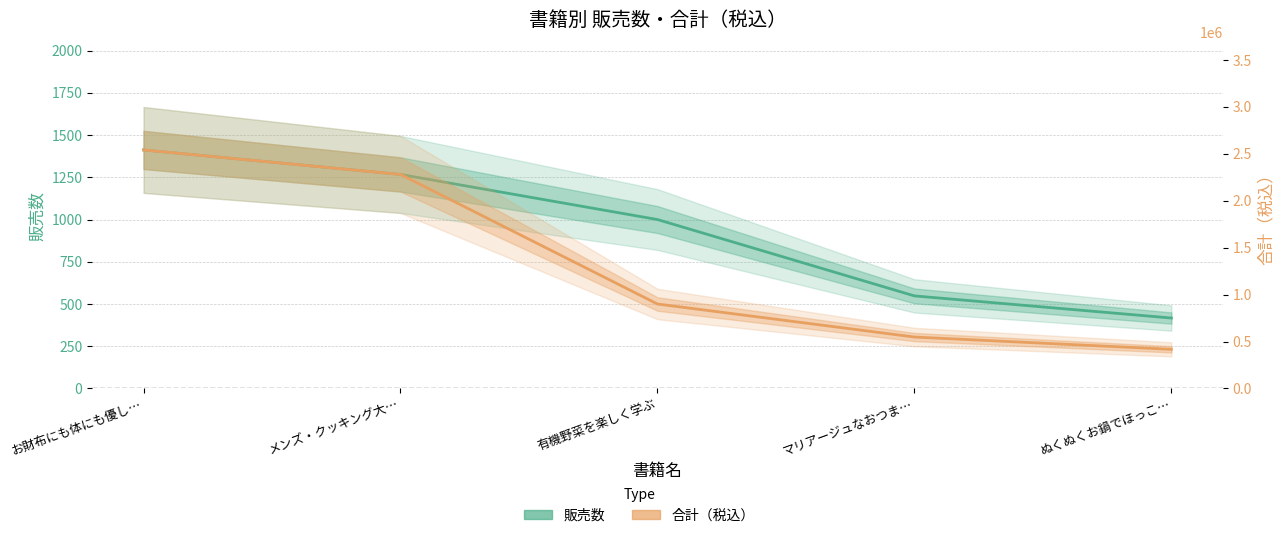

At which label does 販売数 reach its peak?

お財布にも体にも優し…